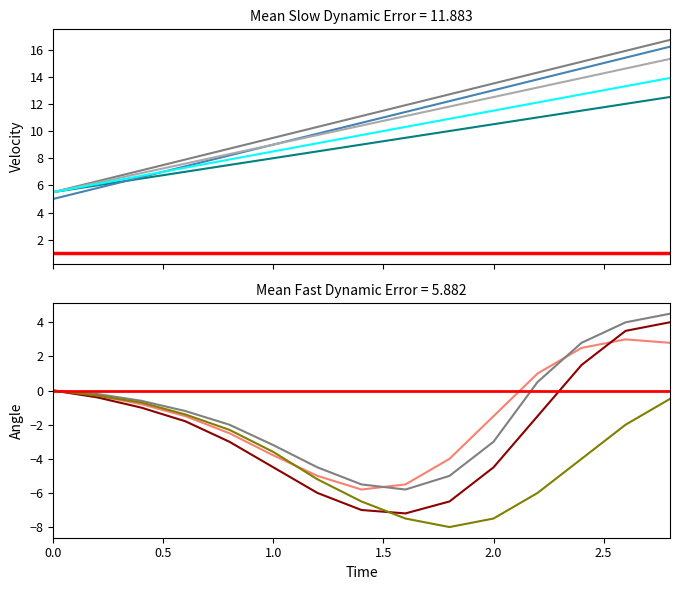

True or false: G18 and baseline cross at least once.

False